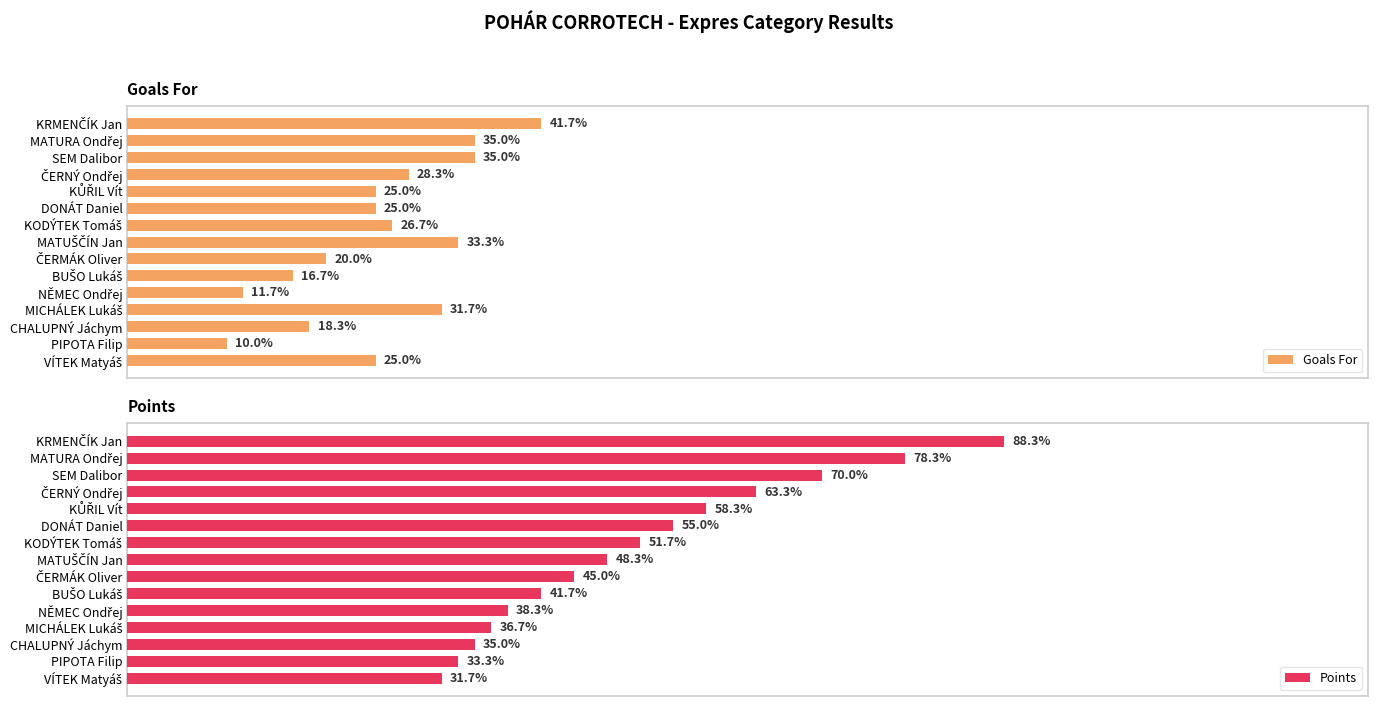

What are all the series names shown in the legend?

Goals For, Points